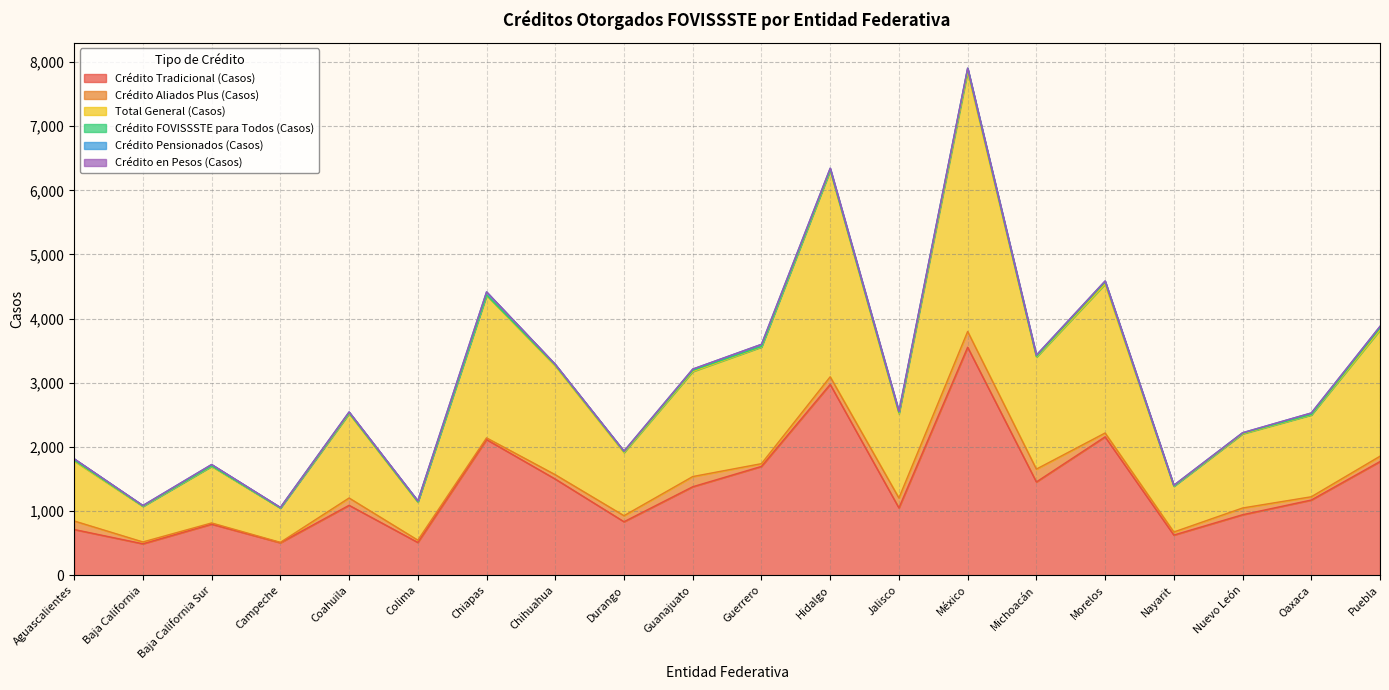

Reading left to right, what are all the values shown in this chart?

Crédito Tradicional (Casos): 714	491	797	507	1091	512	2115	1500	835	1380	1697	2975	1050	3554	1455	2158	627	944	1173	1773
Crédito Aliados Plus (Casos): 133	29	19	7	114	36	27	68	94	159	43	119	155	246	200	60	48	105	51	83
Total General (Casos): 935	554	883	534	1315	592	2222	1695	984	1637	1818	3214	1312	4047	1745	2321	713	1156	1275	1967
Crédito FOVISSSTE para Todos (Casos): 12	5	6	2	11	7	6	13	14	18	8	12	20	44	12	34	4	10	7	33
Crédito Pensionados (Casos): 22	9	22	8	15	14	47	12	9	20	34	24	19	13	20	14	12	7	24	24
Crédito en Pesos (Casos): 0	0	0	0	0	0	0	0	0	0	0	0	0	0	0	0	0	0	0	0